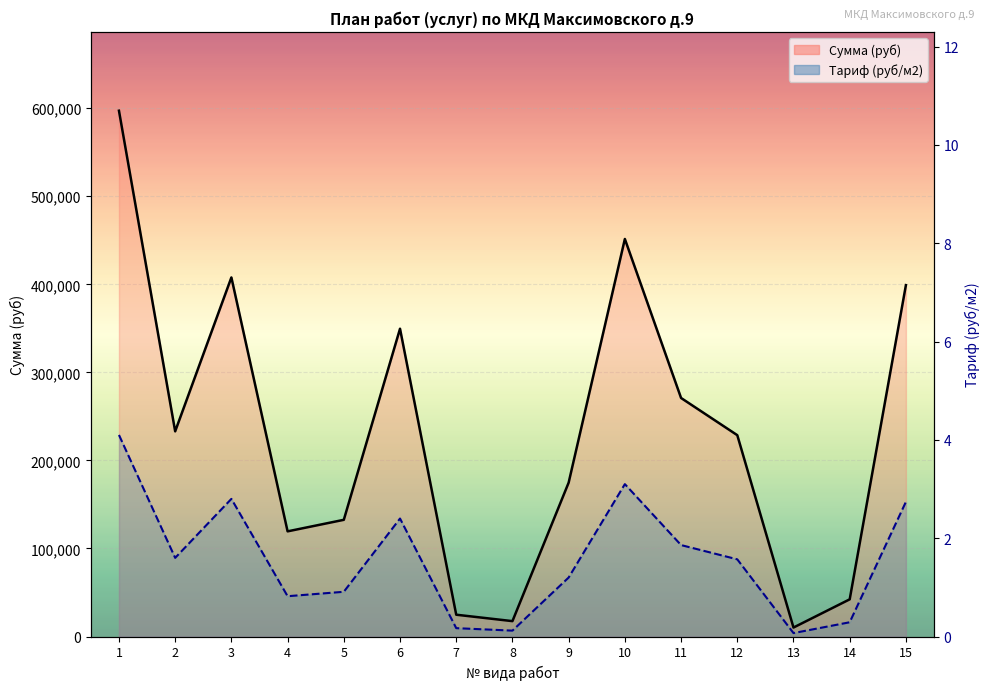

How many data points are less than 1?

6